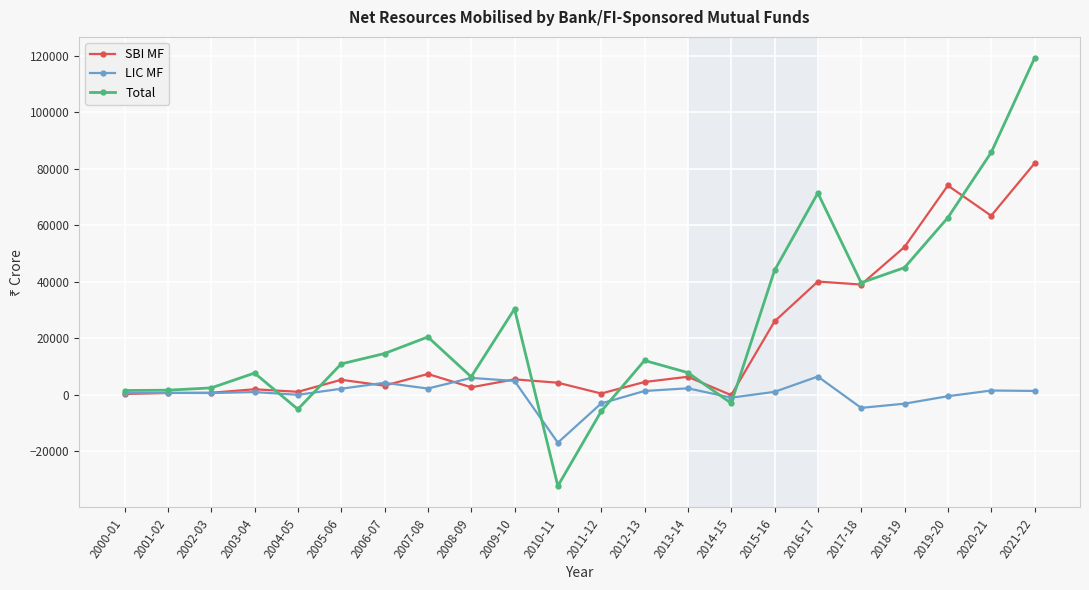

Is this an area chart (filled region under the line)?

No